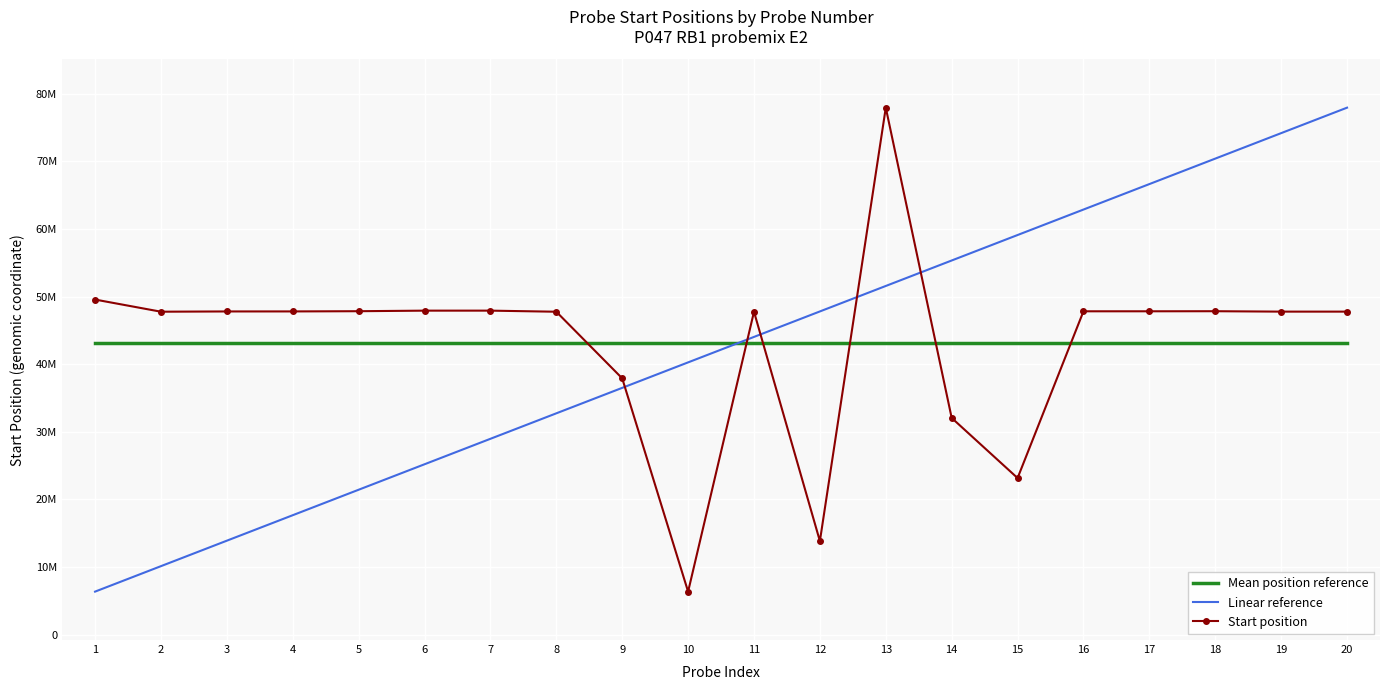

True or false: Mean position reference has more than 1 interior local peaks.

False